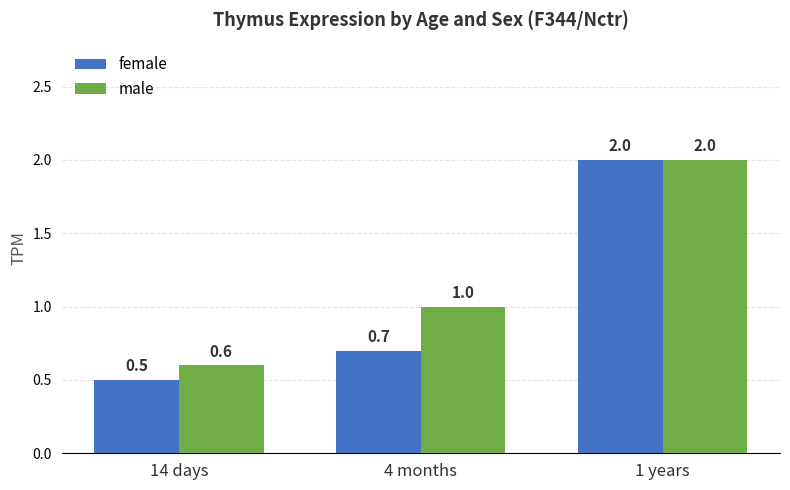

Which series has the largest range (max minus min)?

female